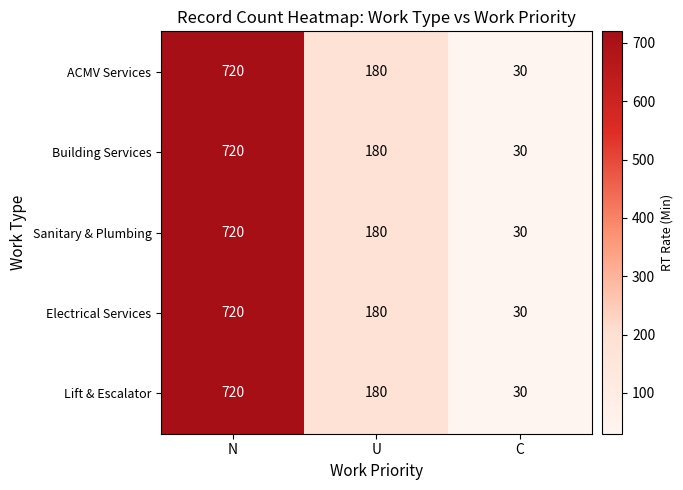

The value of Building Services at N is 720. True or false?

True